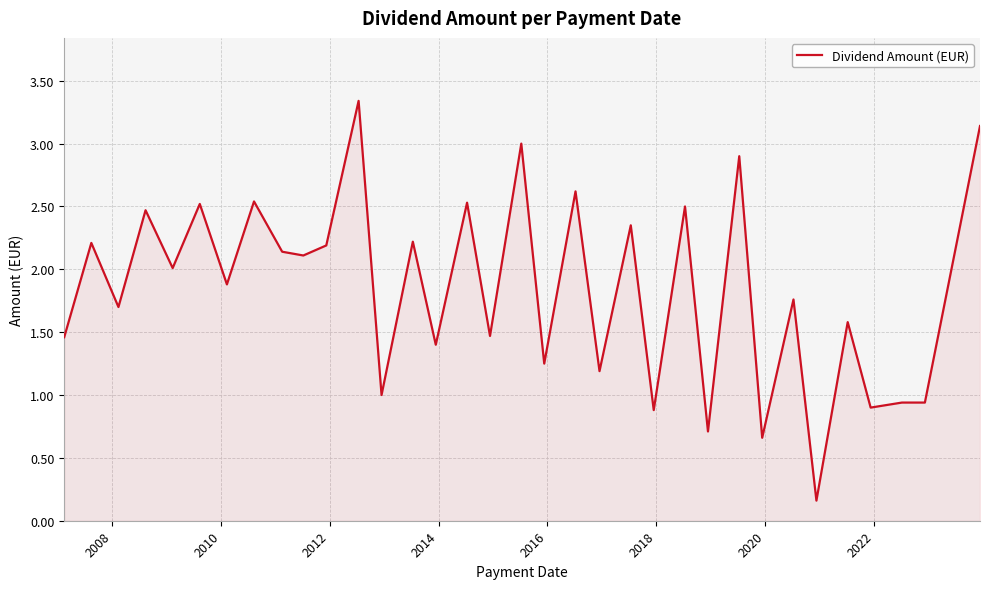

What is the difference between the maximum and minimum values?

3.2